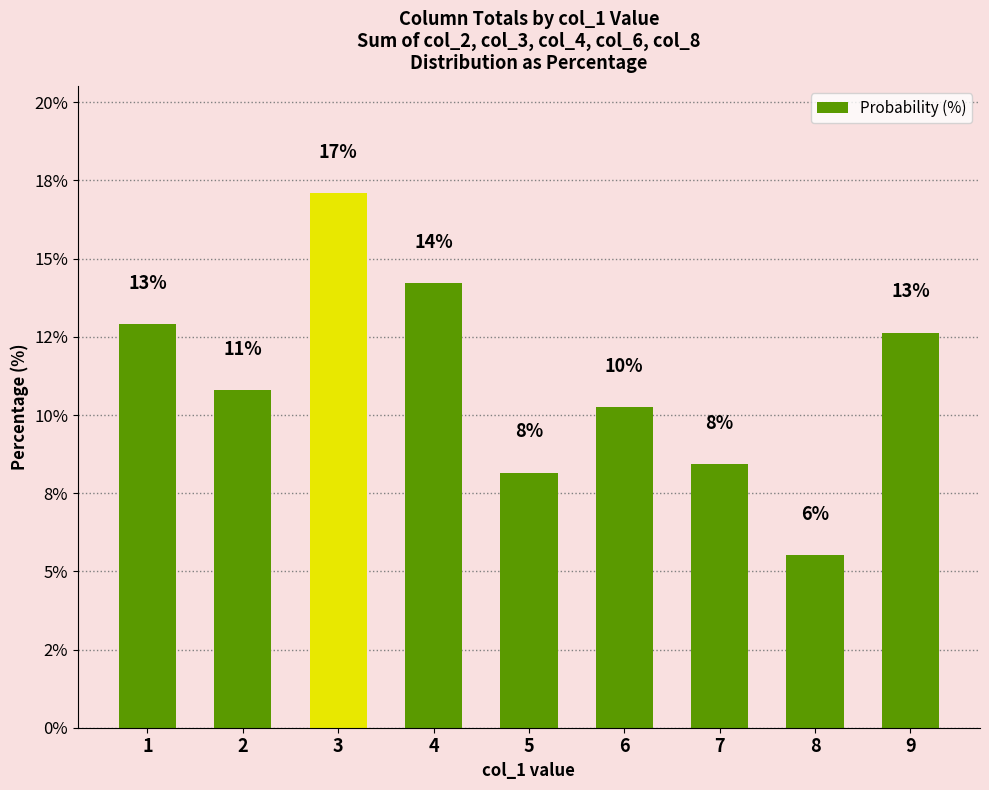

Does the chart contain any negative values?

No